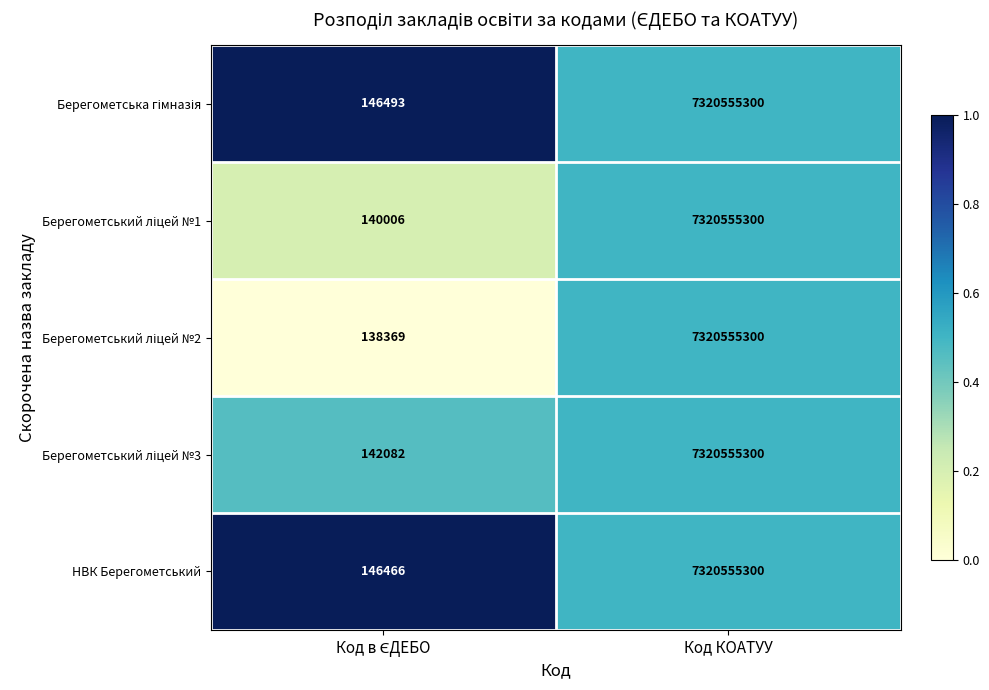

Is it true that НВК Берегометський equals 7320555300 at Код КОАТУУ?

True